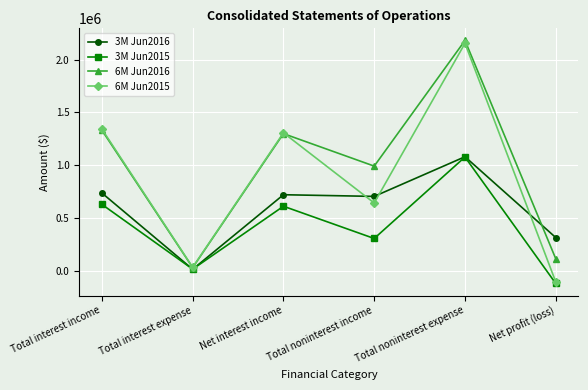

What are all the series names shown in the legend?

3M Jun2016, 3M Jun2015, 6M Jun2016, 6M Jun2015